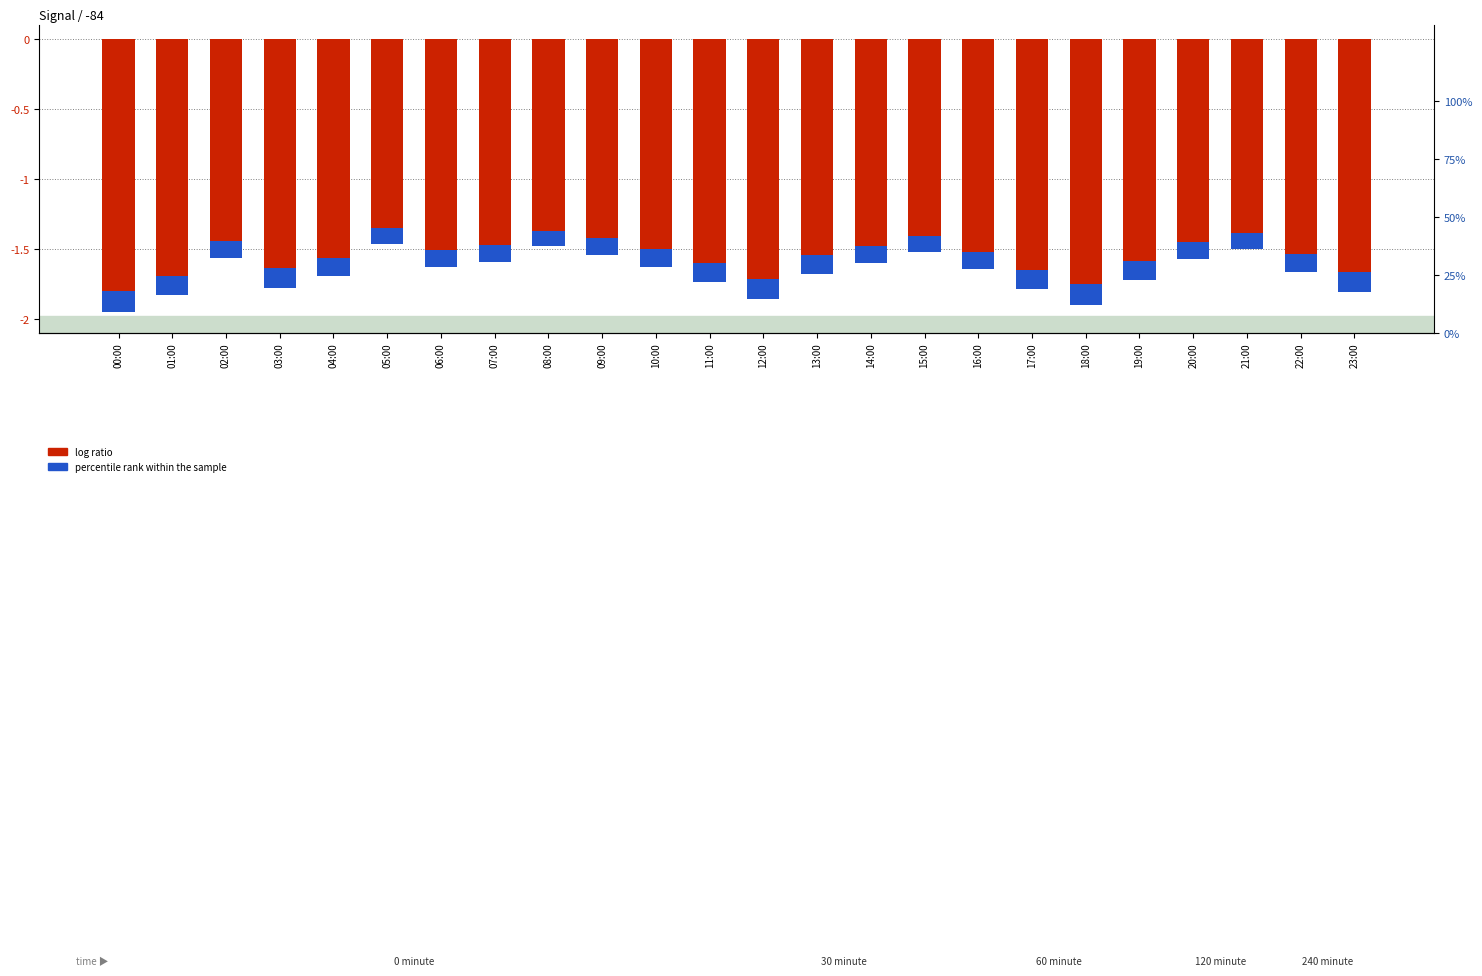

Which series has the largest range (max minus min)?

log ratio